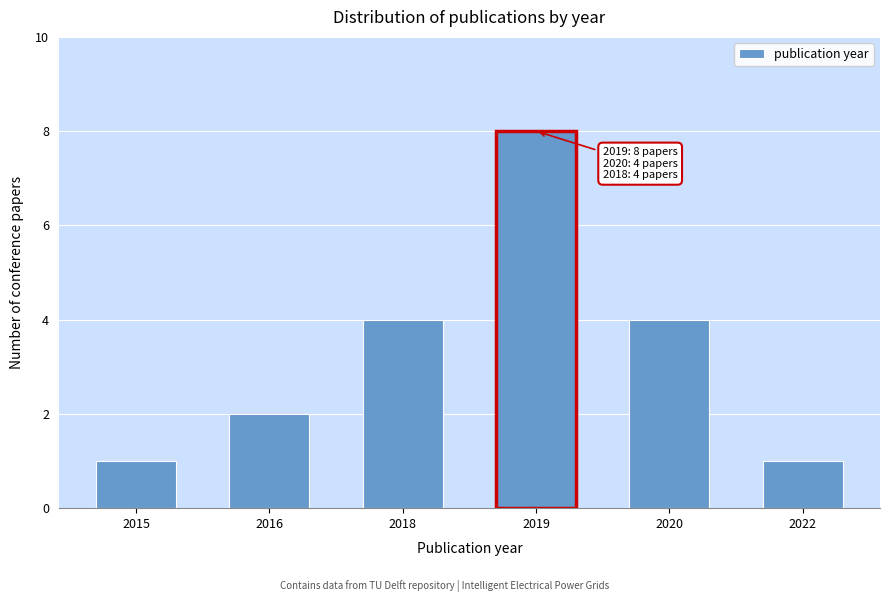

Reading right to left, extract all data points from this chart.

2022=1	2020=4	2019=8	2018=4	2016=2	2015=1